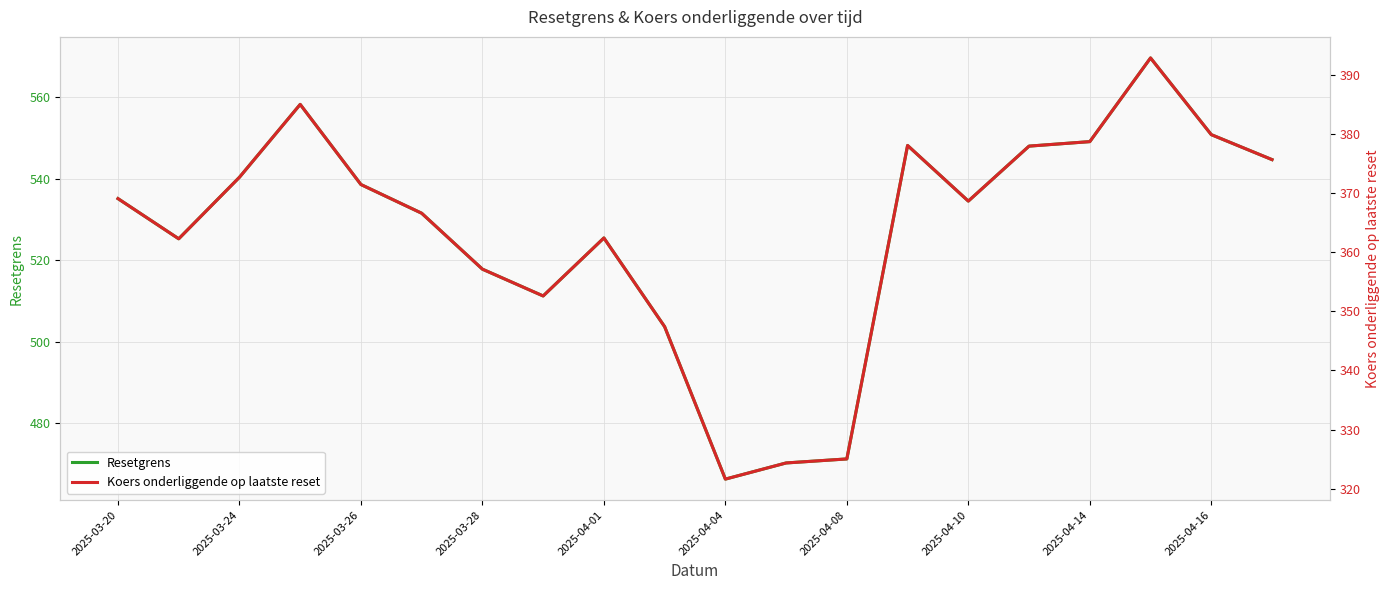

True or false: Resetgrens has a value of 550.8 at 2025-04-16.

True